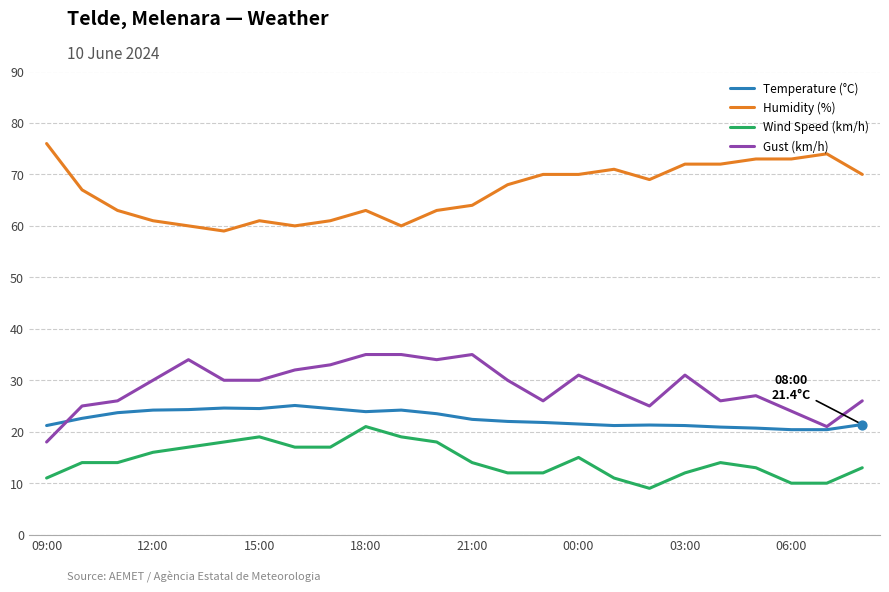

Rank the series by their maximum value, from lowest to highest.

Wind Speed (km/h), Temperature (°C), Gust (km/h), Humidity (%)